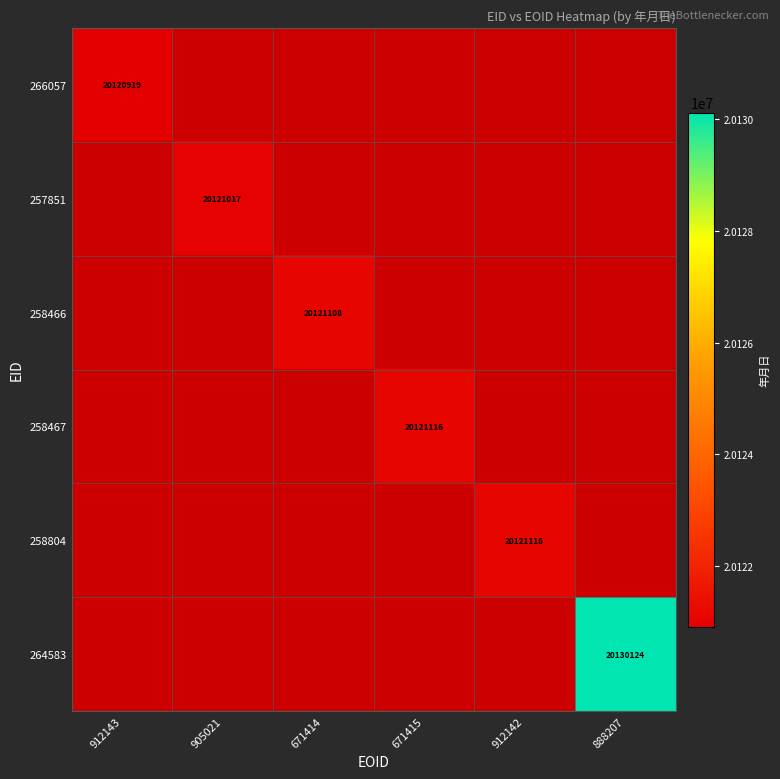

The value of 258467 at 671415 is 20121116. True or false?

True